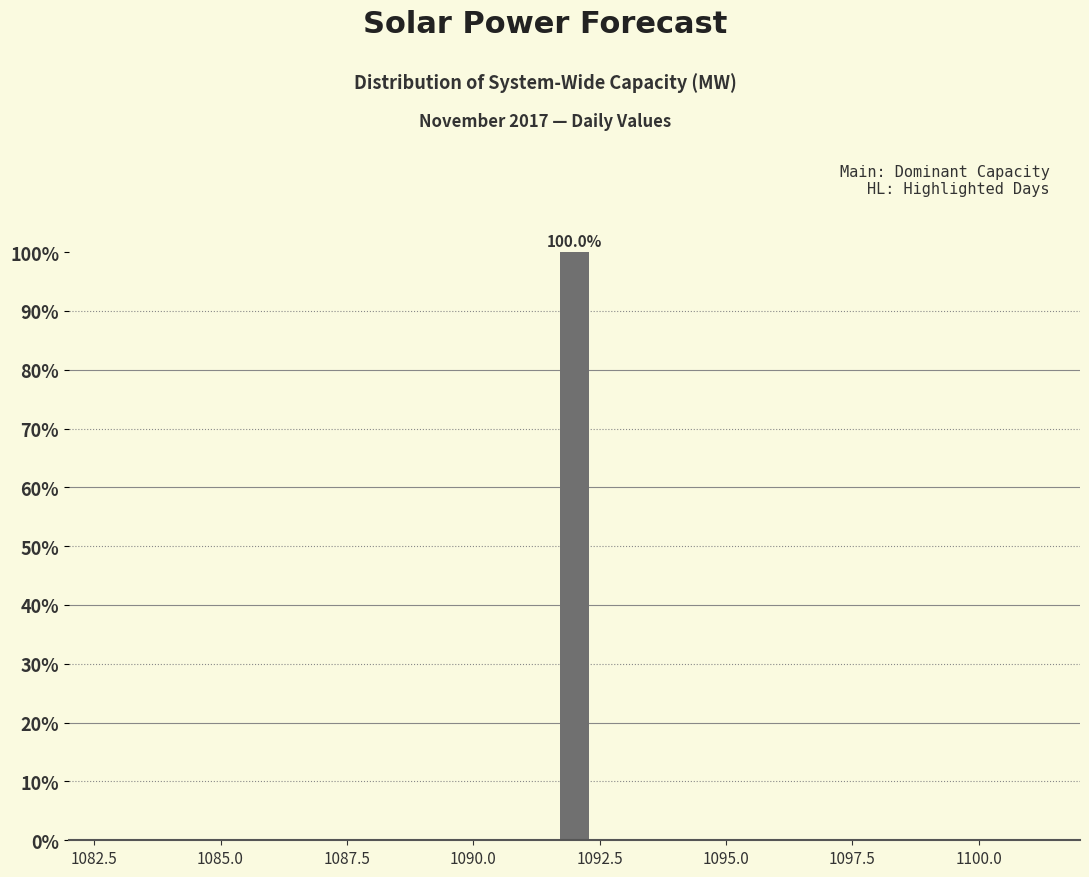

Around what value on the x-axis is the tallest bar? Give the approximate position of its centre, as read against the axis.

1092.0